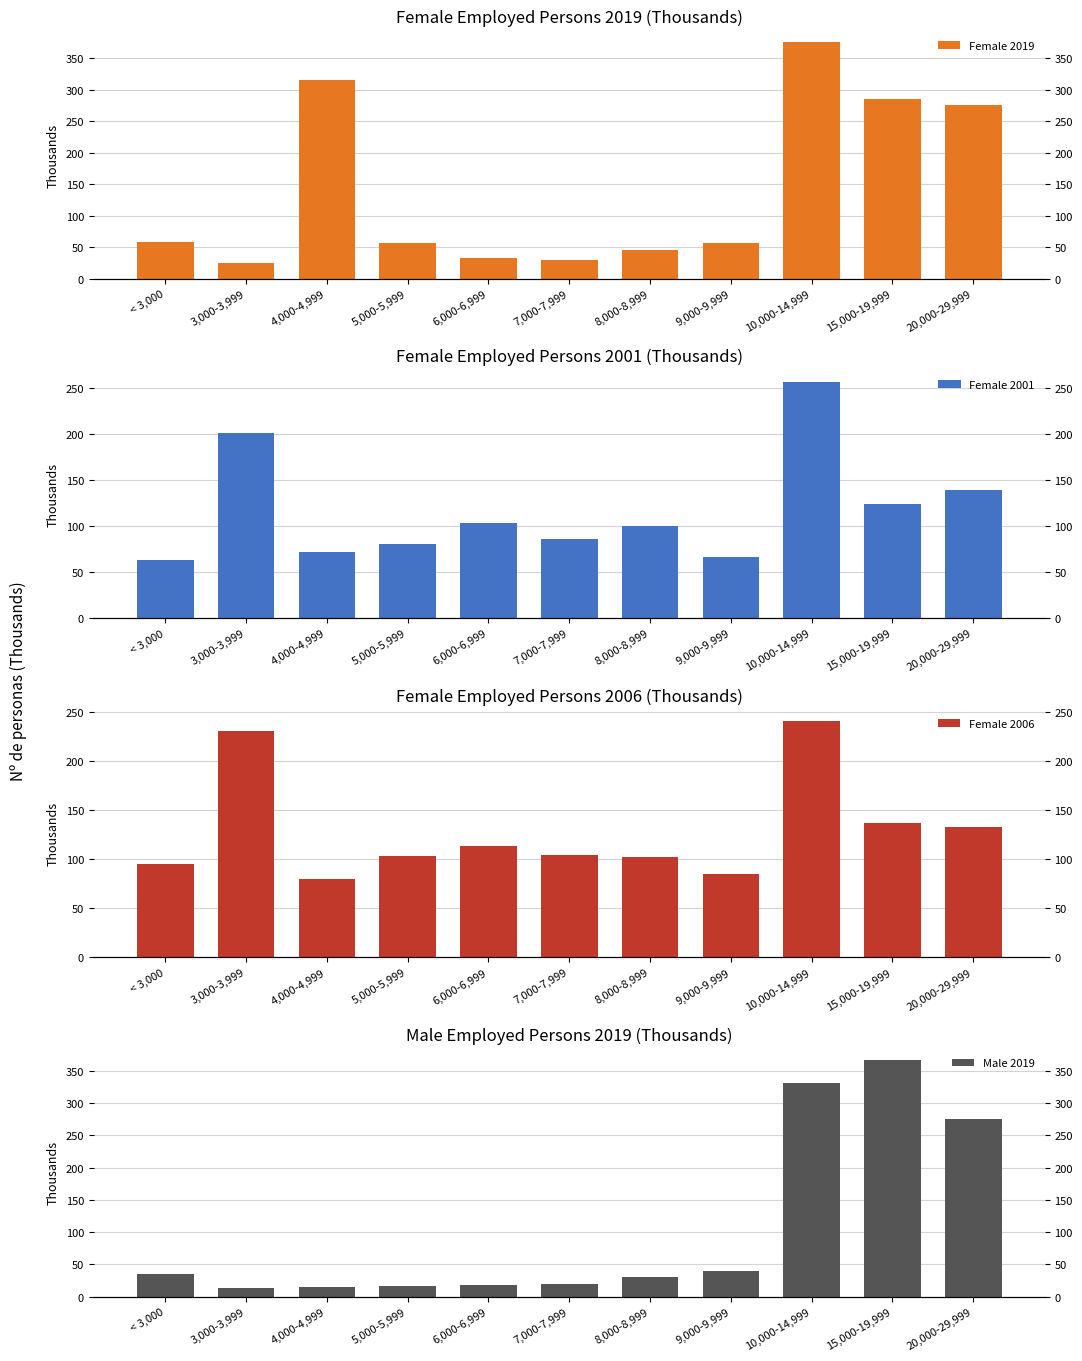

Is it true that Female 2001 equals 156.2 at 6,000-6,999?

False